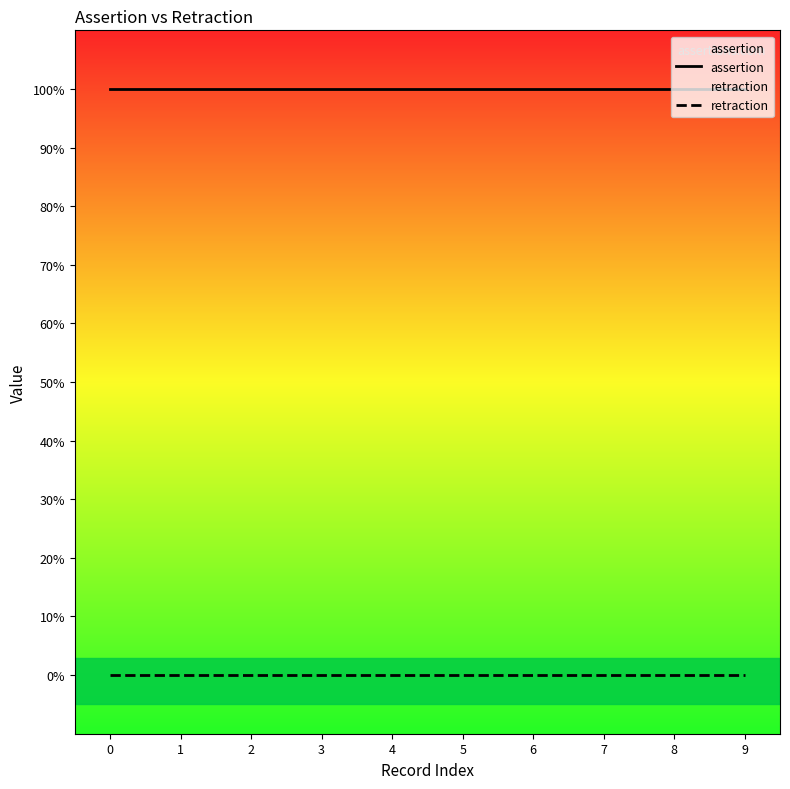

True or false: assertion and retraction intersect in this chart.

False